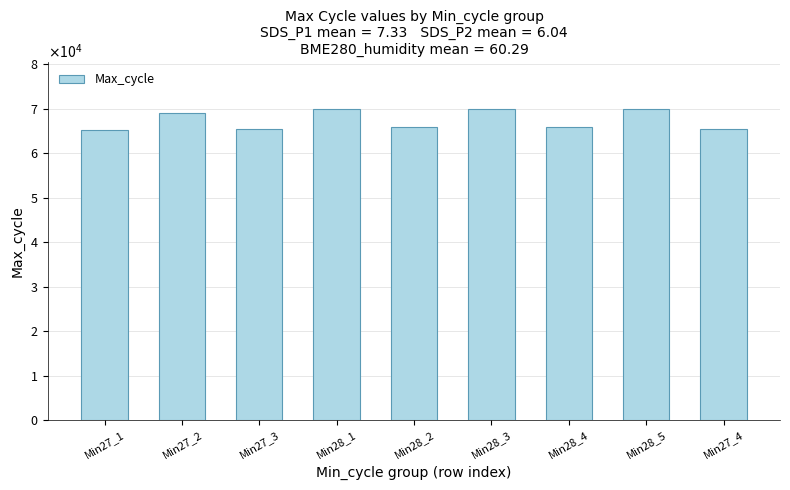

What is the change in value from Min28_2 to Min28_3?

+3952